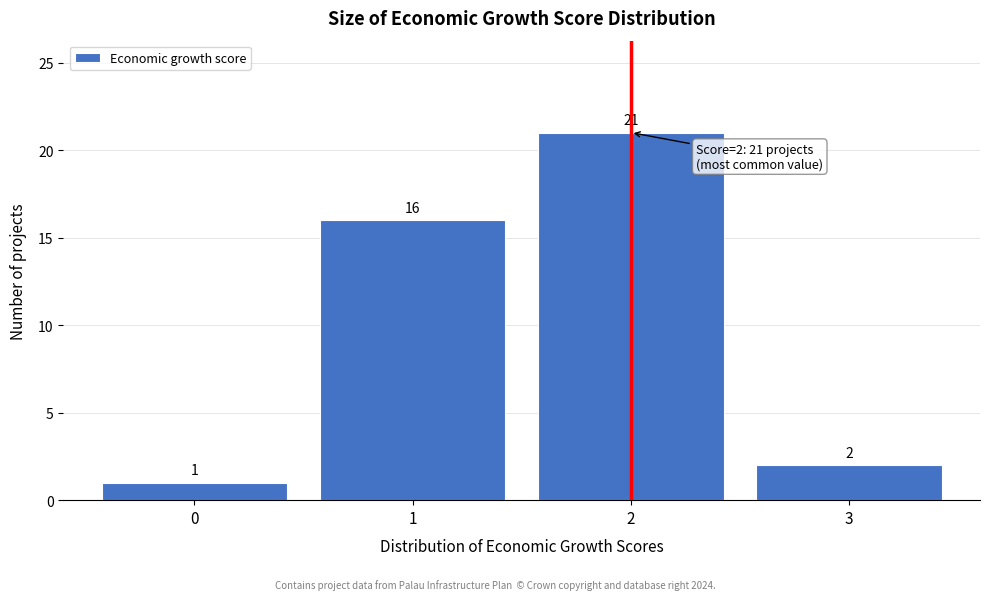

Reading left to right, transcribe this chart: for each bar, give the range it covers on the x-axis and its height.

-0.5 to 0.5: 1
0.5 to 1.5: 16
1.5 to 2.5: 21
2.5 to 3.5: 2